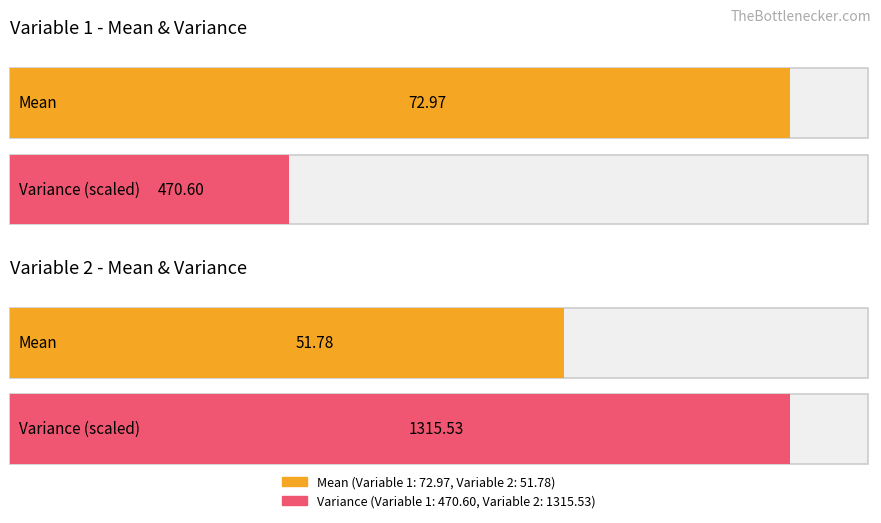

Rank the series by their average value, from lowest to highest.

Variable 1, Variable 2